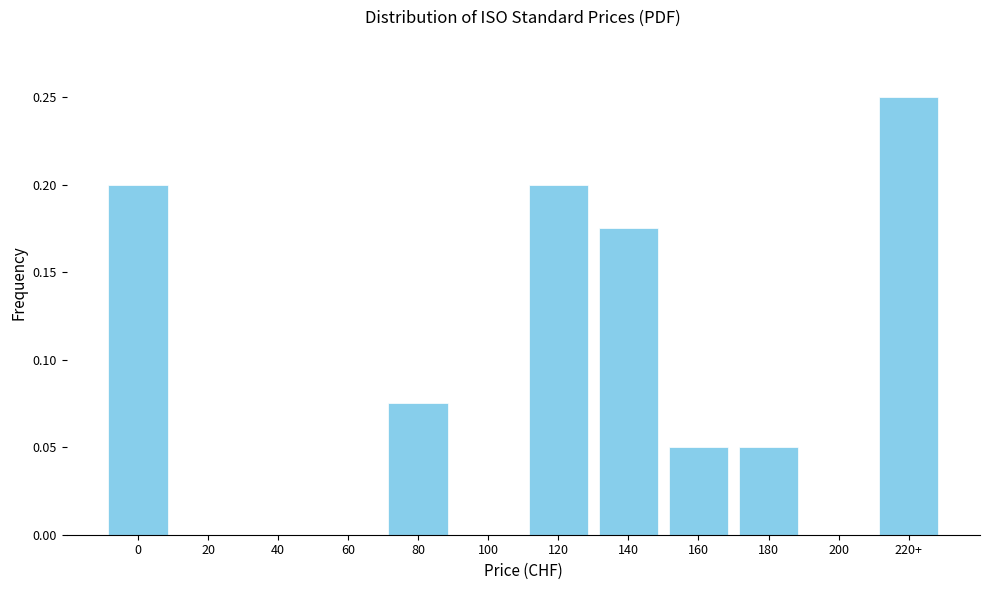

Between 140 and 160, which is larger?

140